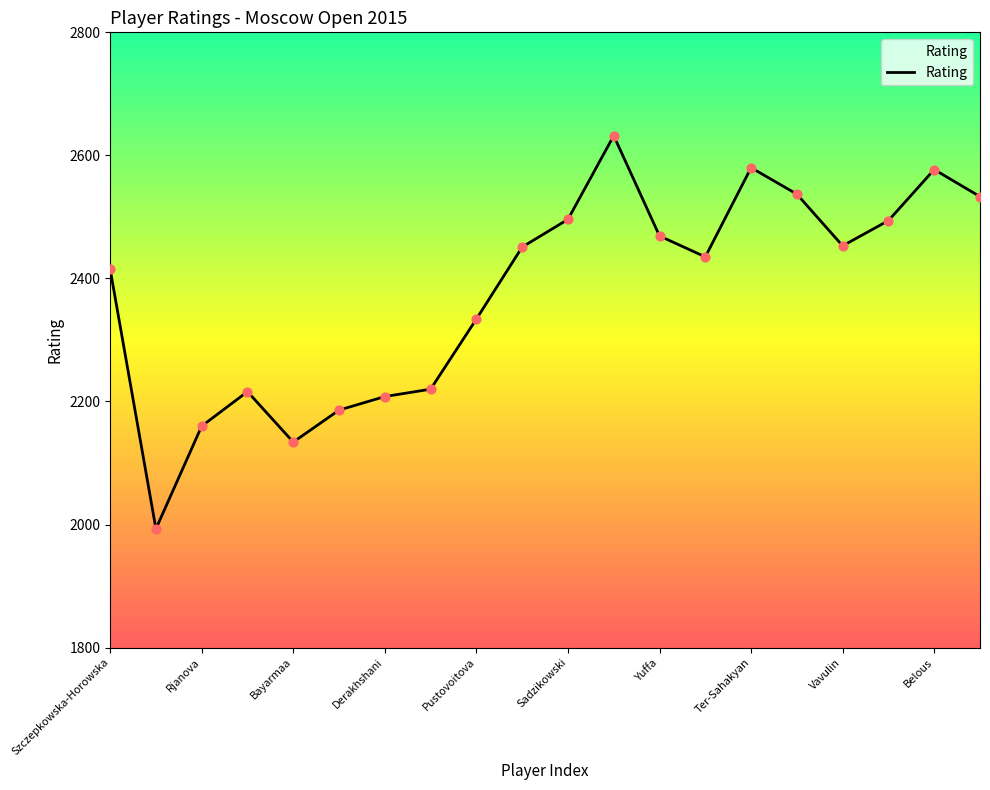

What is the smallest value displayed?

1993